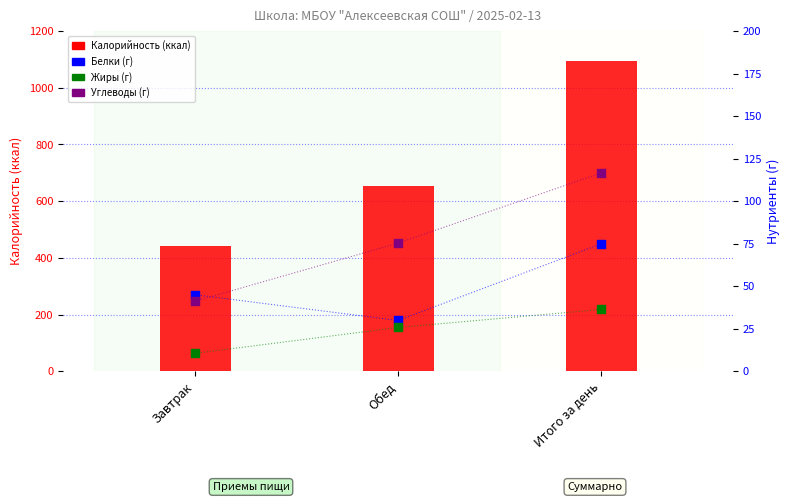

At how many categories does at least one series exceed 920?

1